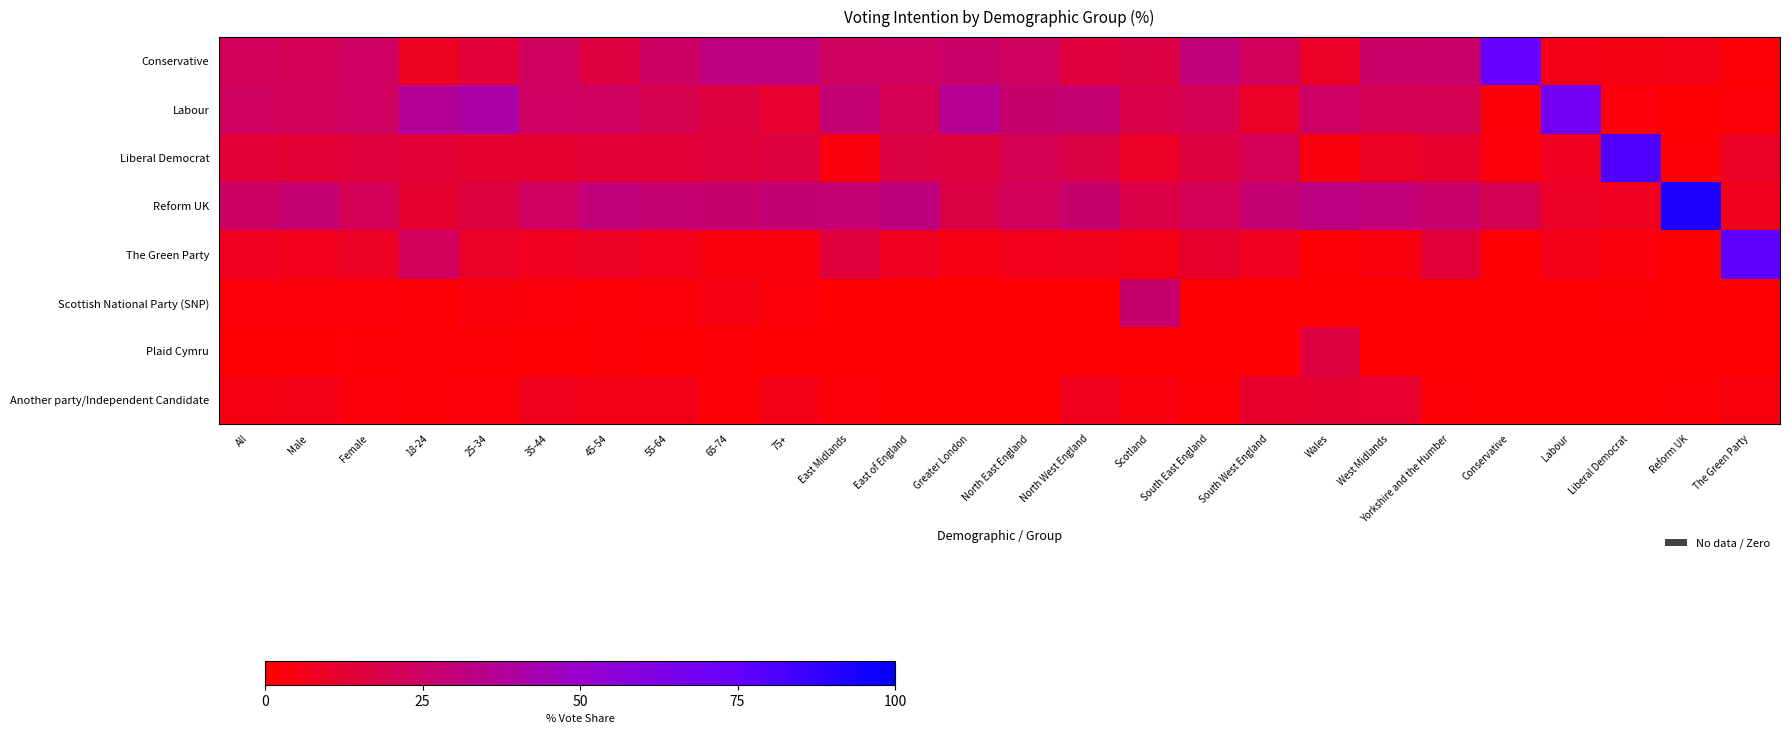

Which series has the widest spread of values?

Reform UK